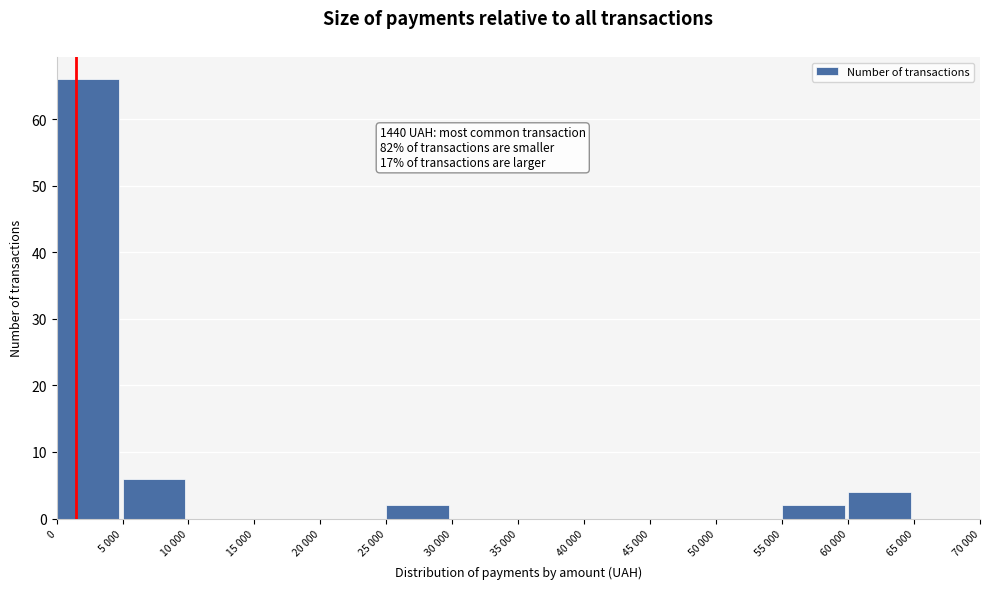

Reading right to left, list all the values displayed in this chart.

65 000=0	60 000=4	55 000=2	50 000=0	45 000=0	40 000=0	35 000=0	30 000=0	25 000=2	20 000=0	15 000=0	10 000=0	5 000=6	0=66